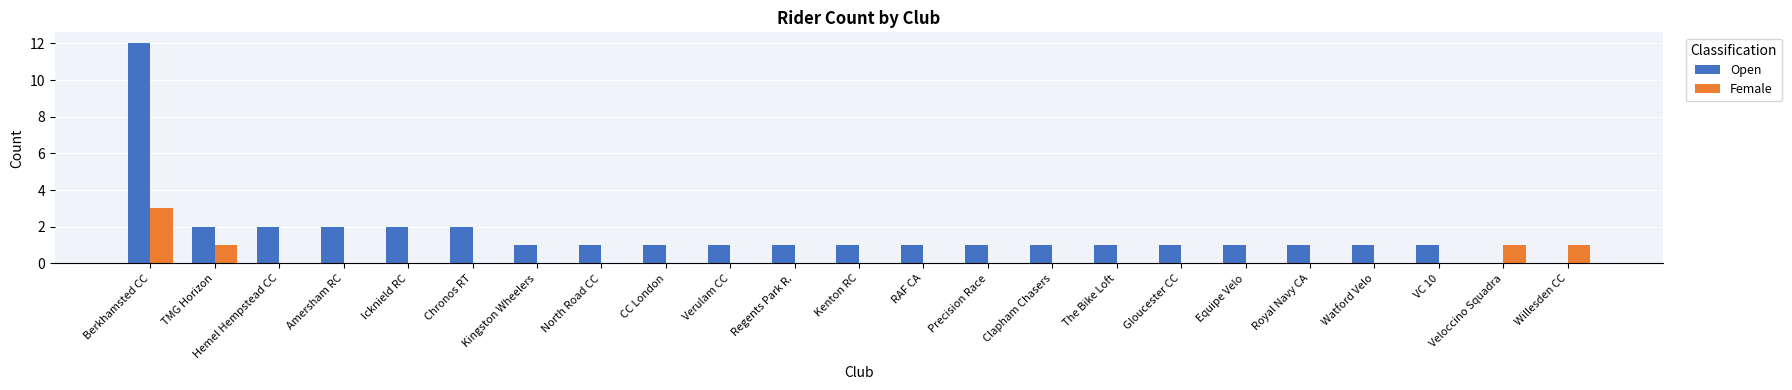

At which category does the chart reach its peak across all series?

Berkhamsted CC